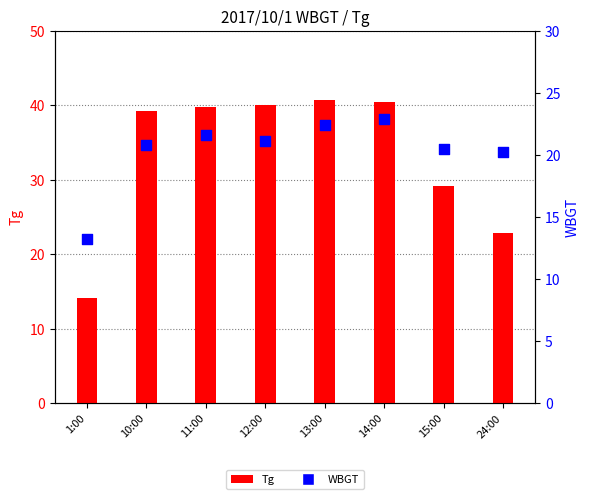

Which series contains the highest Y value?

Tg